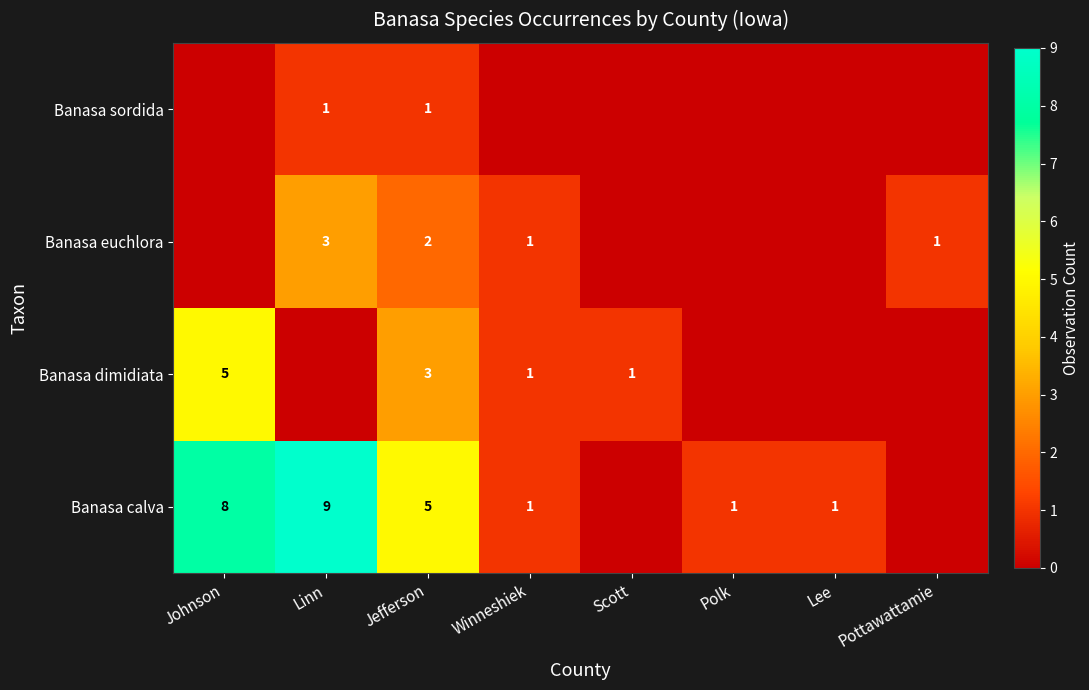

Is it true that Banasa euchlora equals 3 at Linn?

True